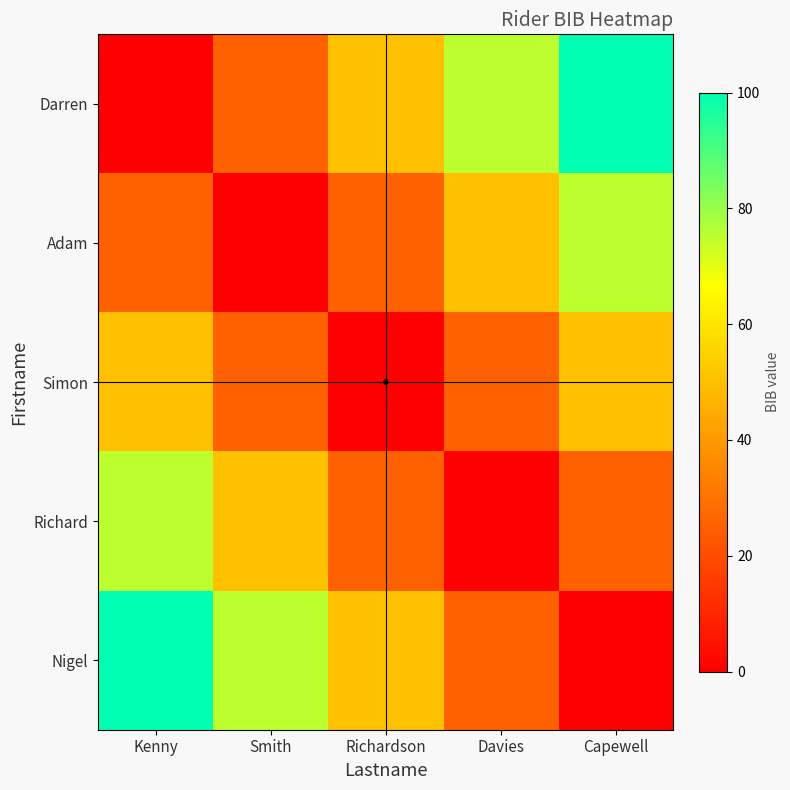

Reading right to left, list all the values displayed in this chart.

Darren: Capewell=100	Davies=75	Richardson=50	Smith=25	Kenny=0
Adam: Capewell=75	Davies=50	Richardson=25	Smith=0	Kenny=25
Simon: Capewell=50	Davies=25	Richardson=0	Smith=25	Kenny=50
Richard: Capewell=25	Davies=0	Richardson=25	Smith=50	Kenny=75
Nigel: Capewell=0	Davies=25	Richardson=50	Smith=75	Kenny=100